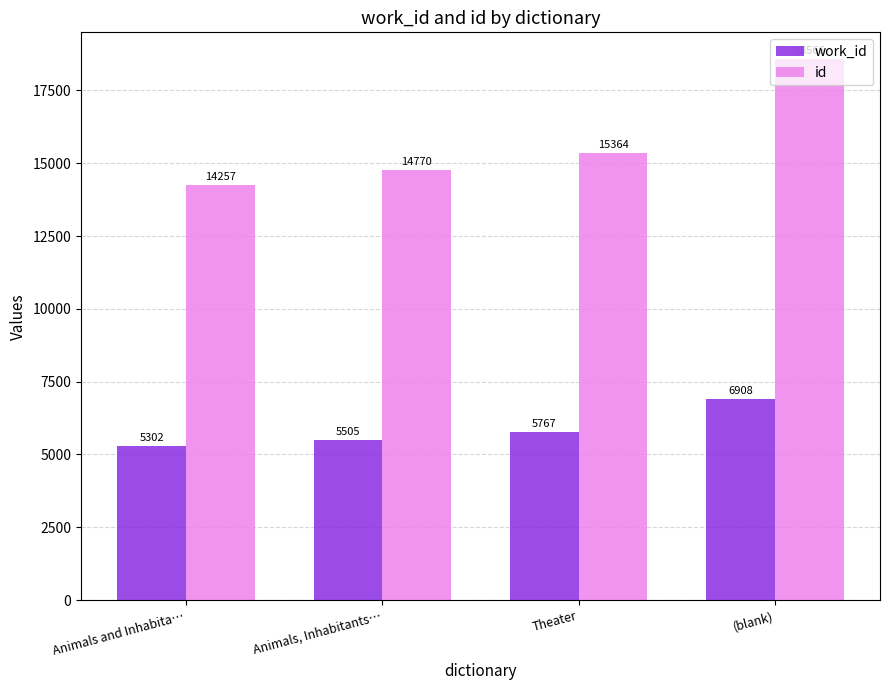

Rank the categories by id value from highest to lowest.

(blank), Theater, Animals, Inhabitants…, Animals and Inhabita…